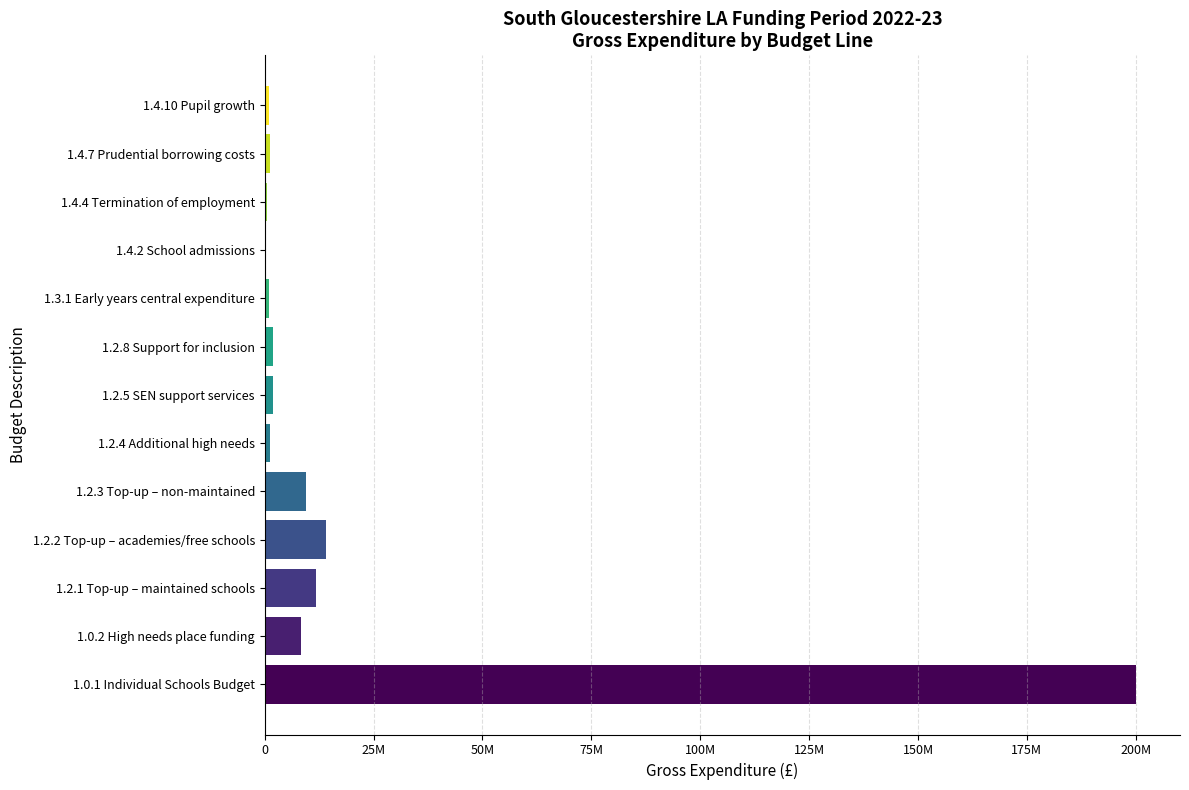

What is the difference between the second highest and minimum values?

13671276